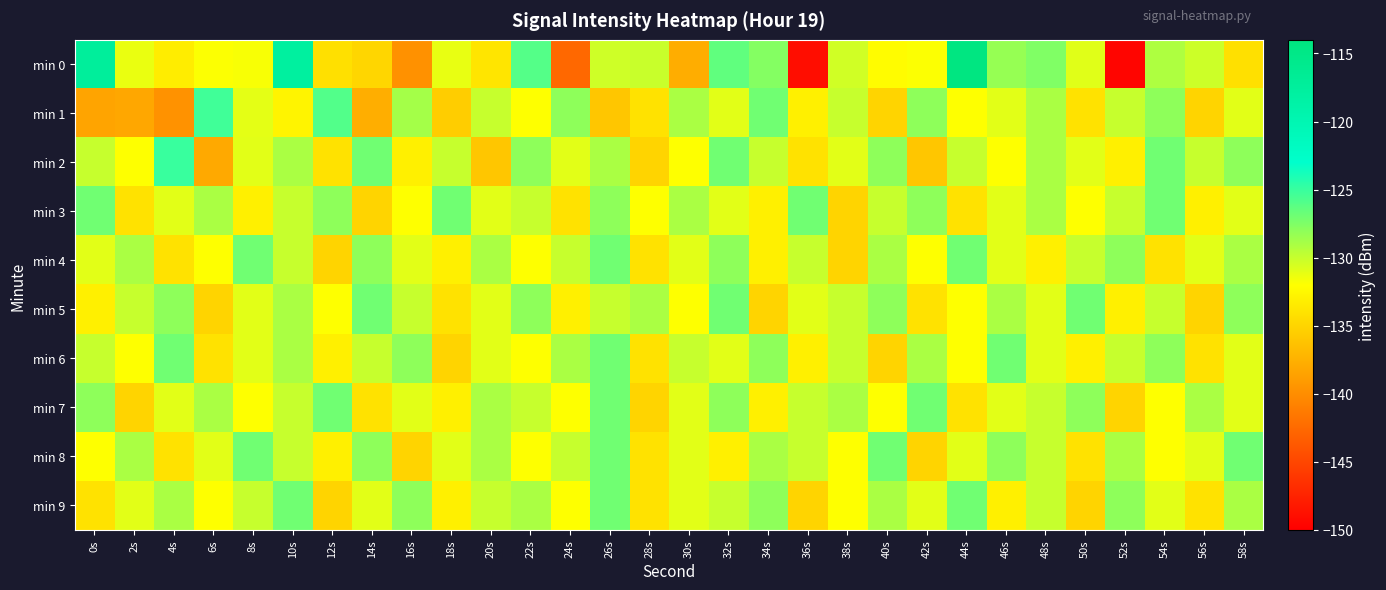

Reading left to right, what are all the values shown in this chart?

min 0: 0s=-117.3	2s=-131.2	4s=-133.2	6s=-131.9	8s=-131.8	10s=-117.8	12s=-134.1	14s=-134.9	16s=-139.7	18s=-131.2	20s=-133.8	22s=-126.0	24s=-142.6	26s=-130.3	28s=-130.1	30s=-137.7	32s=-126.4	34s=-127.7	36s=-148.9	38s=-130.4	40s=-132.2	42s=-131.9	44s=-114.3	46s=-128.3	48s=-127.6	50s=-130.9	52s=-149.6	54s=-129.1	56s=-130.2	58s=-134.2
min 1: 0s=-138.4	2s=-138.2	4s=-139.6	6s=-125.3	8s=-131.1	10s=-132.7	12s=-125.9	14s=-137.6	16s=-128.8	18s=-135.5	20s=-130.0	22s=-132.0	24s=-128.0	26s=-136.0	28s=-134.0	30s=-129.0	32s=-131.0	34s=-127.0	36s=-133.0	38s=-130.0	40s=-135.0	42s=-128.0	44s=-132.0	46s=-131.0	48s=-129.0	50s=-134.0	52s=-130.0	54s=-128.0	56s=-135.0	58s=-131.0
min 2: 0s=-130.0	2s=-132.0	4s=-125.0	6s=-138.0	8s=-131.0	10s=-129.0	12s=-134.0	14s=-127.0	16s=-133.0	18s=-130.0	20s=-136.0	22s=-128.0	24s=-131.0	26s=-129.0	28s=-135.0	30s=-132.0	32s=-127.0	34s=-130.0	36s=-134.0	38s=-131.0	40s=-128.0	42s=-136.0	44s=-130.0	46s=-132.0	48s=-129.0	50s=-131.0	52s=-133.0	54s=-127.0	56s=-130.0	58s=-128.0
min 3: 0s=-127.0	2s=-134.0	4s=-131.0	6s=-129.0	8s=-133.0	10s=-130.0	12s=-128.0	14s=-135.0	16s=-132.0	18s=-127.0	20s=-131.0	22s=-130.0	24s=-134.0	26s=-128.0	28s=-132.0	30s=-129.0	32s=-131.0	34s=-133.0	36s=-127.0	38s=-135.0	40s=-130.0	42s=-128.0	44s=-134.0	46s=-131.0	48s=-129.0	50s=-132.0	52s=-130.0	54s=-127.0	56s=-133.0	58s=-131.0
min 4: 0s=-131.0	2s=-129.0	4s=-134.0	6s=-132.0	8s=-127.0	10s=-130.0	12s=-135.0	14s=-128.0	16s=-131.0	18s=-133.0	20s=-129.0	22s=-132.0	24s=-130.0	26s=-127.0	28s=-134.0	30s=-131.0	32s=-128.0	34s=-133.0	36s=-130.0	38s=-135.0	40s=-129.0	42s=-132.0	44s=-127.0	46s=-131.0	48s=-133.0	50s=-130.0	52s=-128.0	54s=-134.0	56s=-131.0	58s=-129.0
min 5: 0s=-133.0	2s=-130.0	4s=-128.0	6s=-135.0	8s=-131.0	10s=-129.0	12s=-132.0	14s=-127.0	16s=-130.0	18s=-134.0	20s=-131.0	22s=-128.0	24s=-133.0	26s=-130.0	28s=-129.0	30s=-132.0	32s=-127.0	34s=-135.0	36s=-131.0	38s=-130.0	40s=-128.0	42s=-134.0	44s=-132.0	46s=-129.0	48s=-131.0	50s=-127.0	52s=-133.0	54s=-130.0	56s=-135.0	58s=-128.0
min 6: 0s=-130.0	2s=-132.0	4s=-127.0	6s=-134.0	8s=-131.0	10s=-129.0	12s=-133.0	14s=-130.0	16s=-128.0	18s=-135.0	20s=-131.0	22s=-132.0	24s=-129.0	26s=-127.0	28s=-134.0	30s=-130.0	32s=-131.0	34s=-128.0	36s=-133.0	38s=-130.0	40s=-135.0	42s=-129.0	44s=-132.0	46s=-127.0	48s=-131.0	50s=-133.0	52s=-130.0	54s=-128.0	56s=-134.0	58s=-131.0
min 7: 0s=-128.0	2s=-135.0	4s=-131.0	6s=-129.0	8s=-132.0	10s=-130.0	12s=-127.0	14s=-134.0	16s=-131.0	18s=-133.0	20s=-129.0	22s=-130.0	24s=-132.0	26s=-127.0	28s=-135.0	30s=-131.0	32s=-128.0	34s=-133.0	36s=-130.0	38s=-129.0	40s=-132.0	42s=-127.0	44s=-134.0	46s=-131.0	48s=-130.0	50s=-128.0	52s=-135.0	54s=-132.0	56s=-129.0	58s=-131.0
min 8: 0s=-132.0	2s=-129.0	4s=-134.0	6s=-131.0	8s=-127.0	10s=-130.0	12s=-133.0	14s=-128.0	16s=-135.0	18s=-131.0	20s=-129.0	22s=-132.0	24s=-130.0	26s=-127.0	28s=-134.0	30s=-131.0	32s=-133.0	34s=-129.0	36s=-130.0	38s=-132.0	40s=-127.0	42s=-135.0	44s=-131.0	46s=-128.0	48s=-130.0	50s=-134.0	52s=-129.0	54s=-132.0	56s=-131.0	58s=-127.0
min 9: 0s=-134.0	2s=-131.0	4s=-129.0	6s=-132.0	8s=-130.0	10s=-127.0	12s=-135.0	14s=-131.0	16s=-128.0	18s=-133.0	20s=-130.0	22s=-129.0	24s=-132.0	26s=-127.0	28s=-134.0	30s=-131.0	32s=-130.0	34s=-128.0	36s=-135.0	38s=-132.0	40s=-129.0	42s=-131.0	44s=-127.0	46s=-133.0	48s=-130.0	50s=-135.0	52s=-128.0	54s=-131.0	56s=-134.0	58s=-129.0